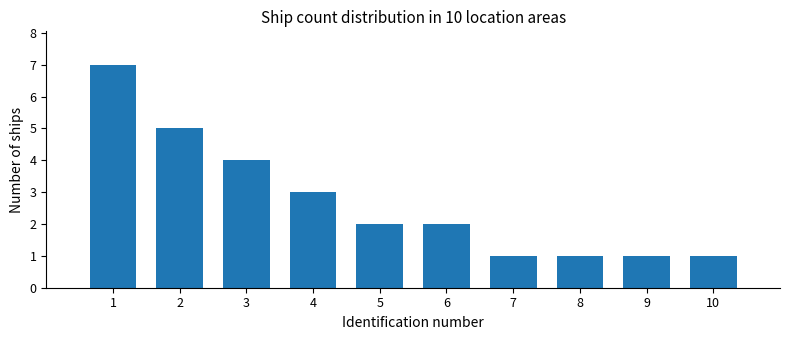

What is the average value?

3